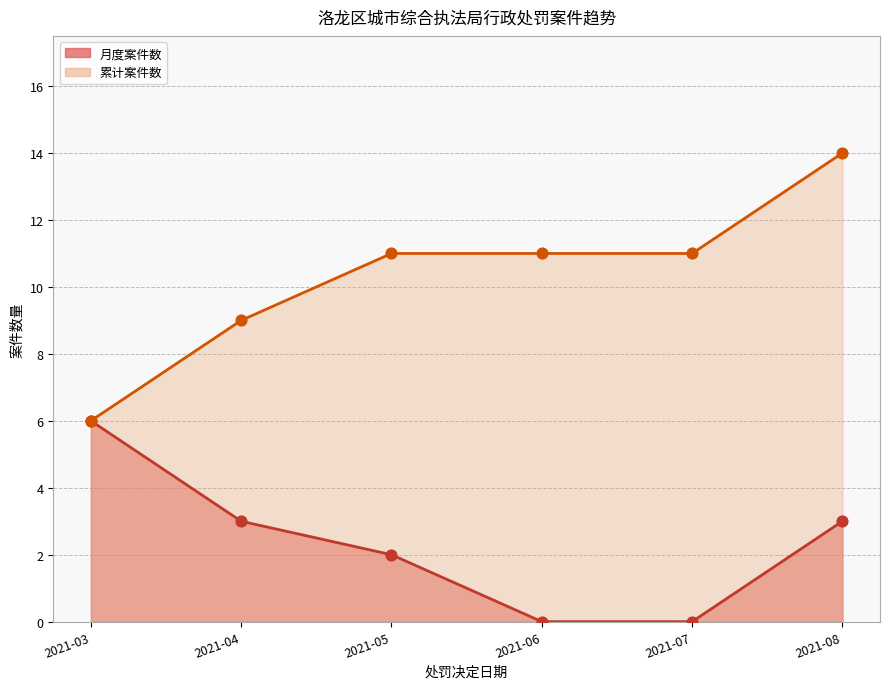

Between 2021-04-06 and 2021-08-31, which is larger?

2021-08-31